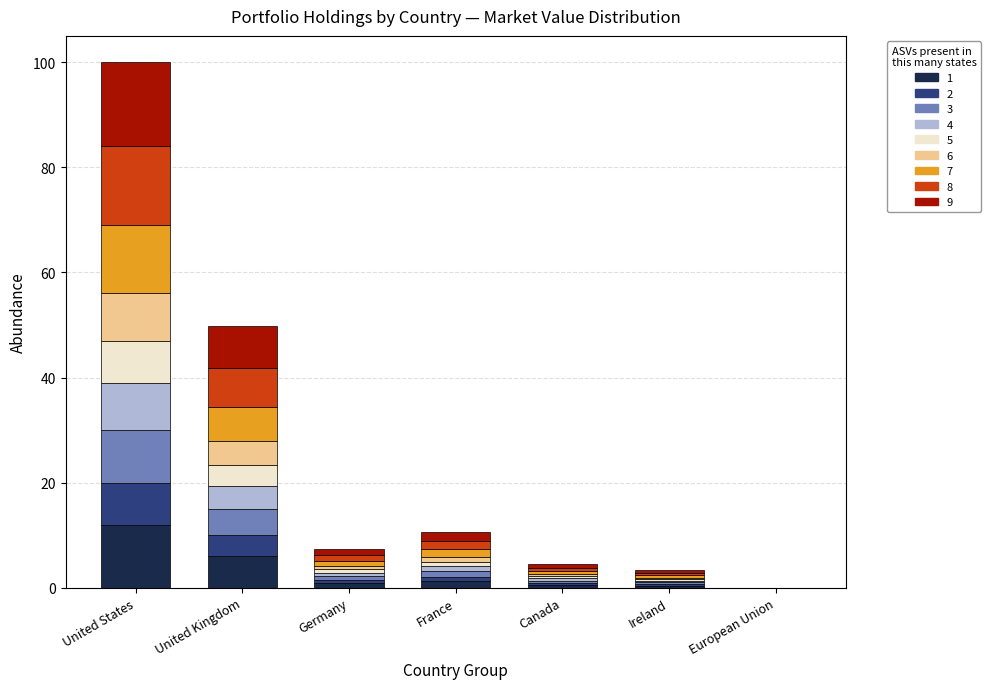

At which category is the sum across all series the highest?

United States